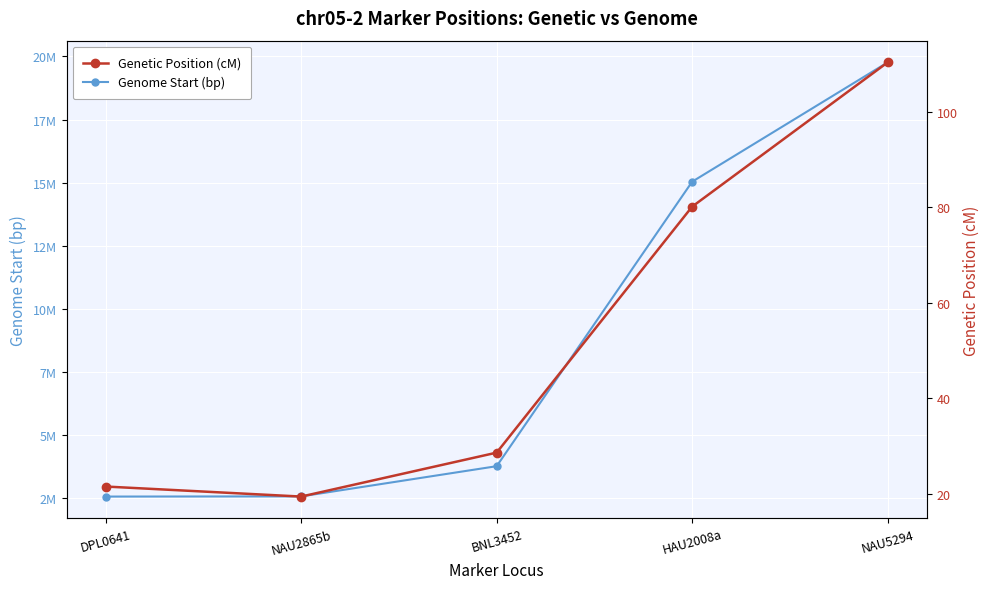

True or false: Genetic Position (cM) and Genome Start (bp) cross at least once.

False